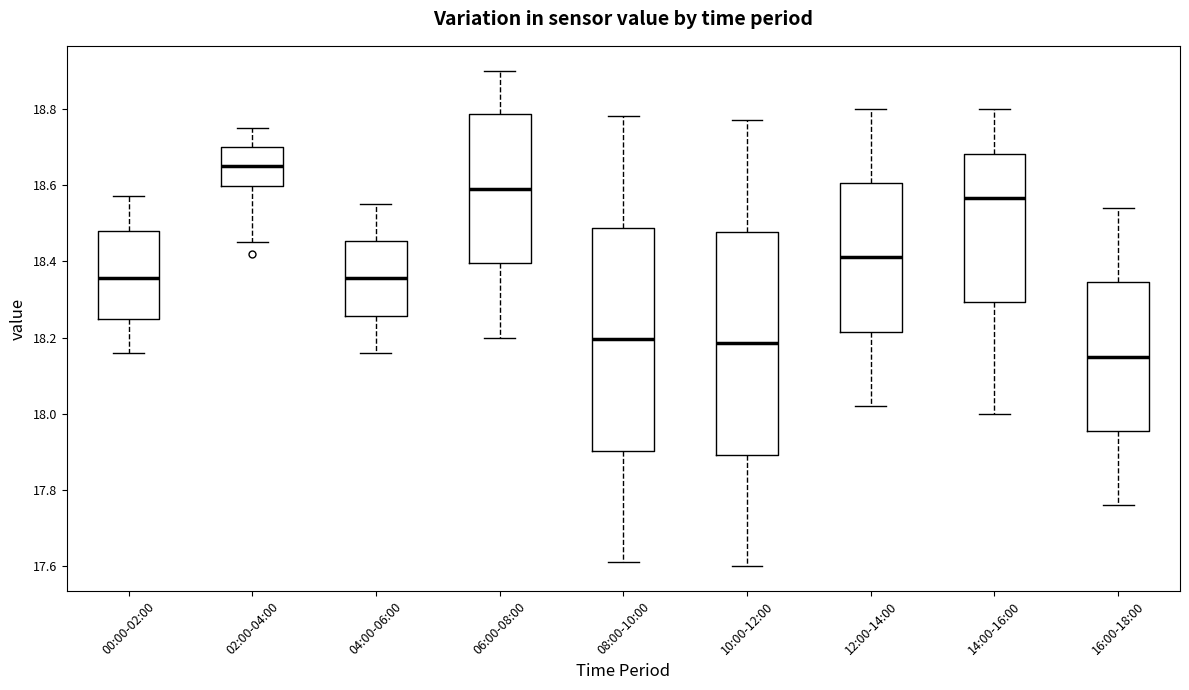

Where does the lower whisker of the box for 06:00-08:00 end on the y-axis? The values are not printed on the chart, so give them approximately, as read against the axis.

18.20